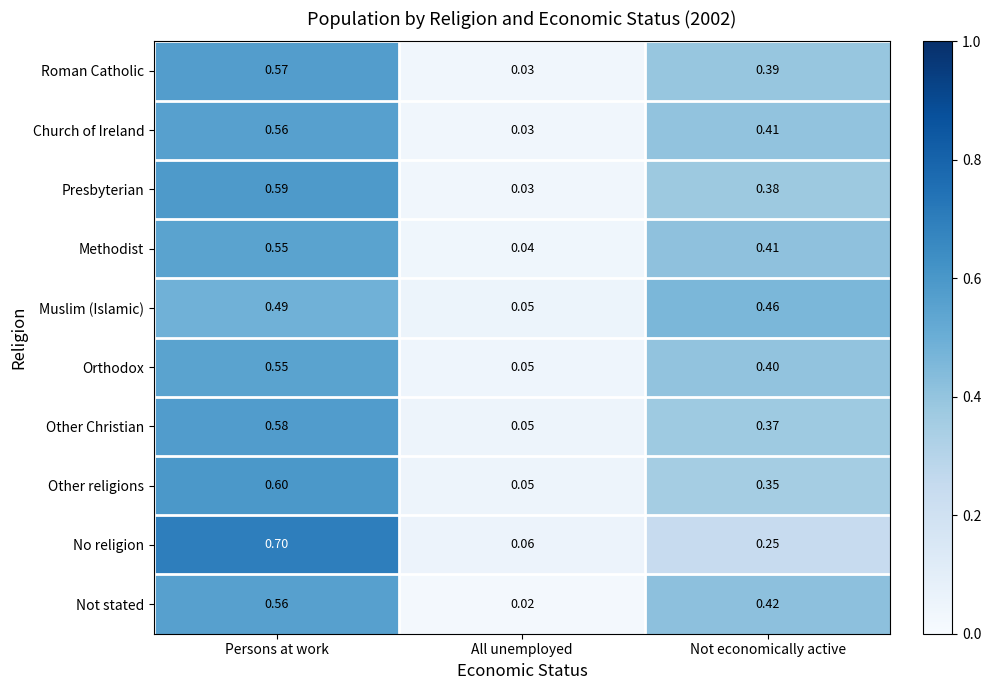

Which series has the largest total across all categories?

No religion